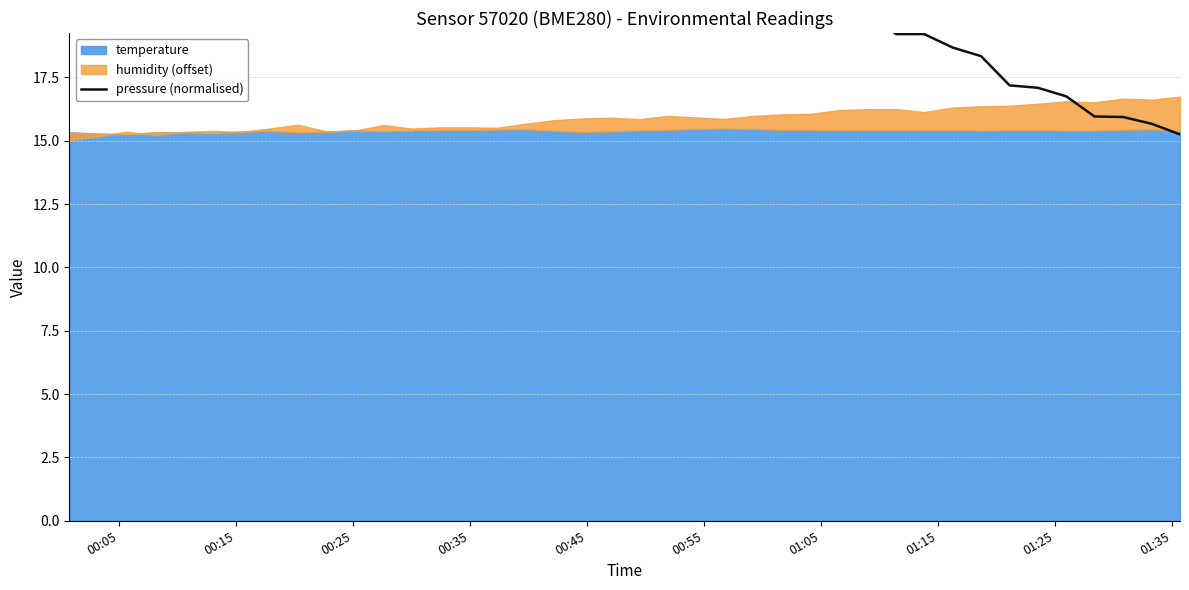

Does the chart display data point markers on the line(s)?

No